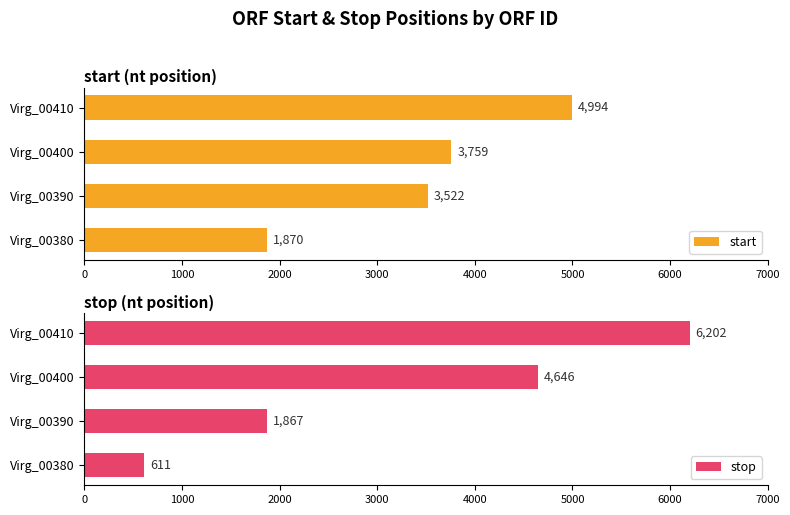

Which series has the widest spread of values?

stop